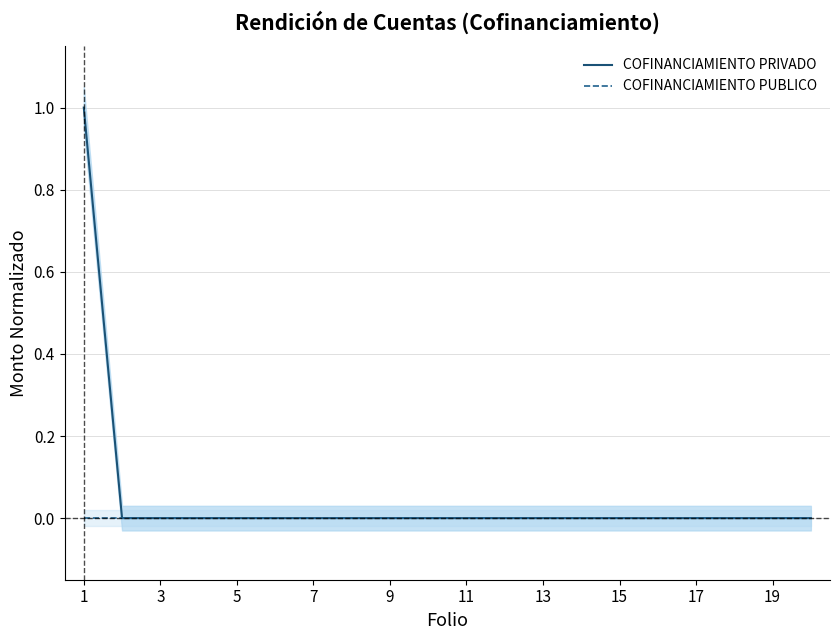

True or false: COFINANCIAMIENTO PRIVADO has a value of 1 at 13.

False